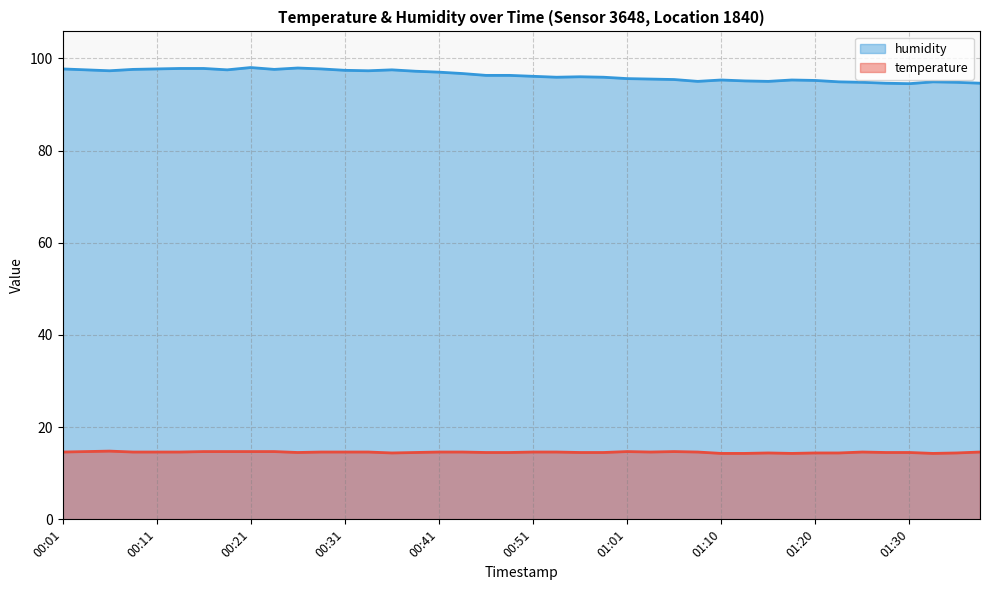

List the series in order of their overall mean, highest first.

humidity, temperature